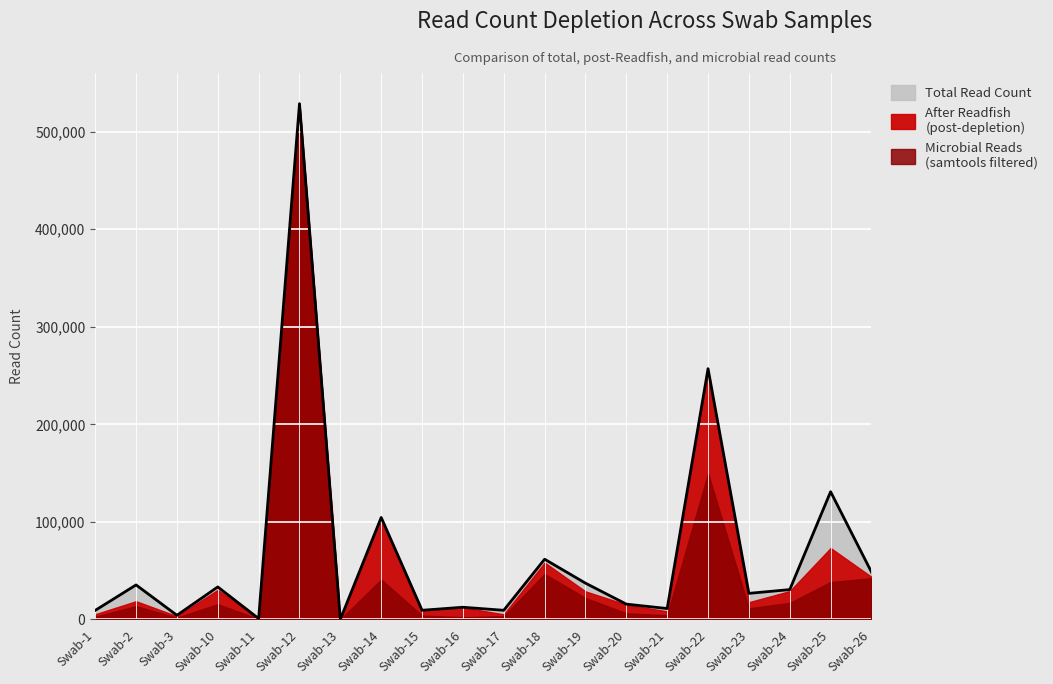

True or false: microbial_readcount has more than 1 points higher than both neighbors.

True